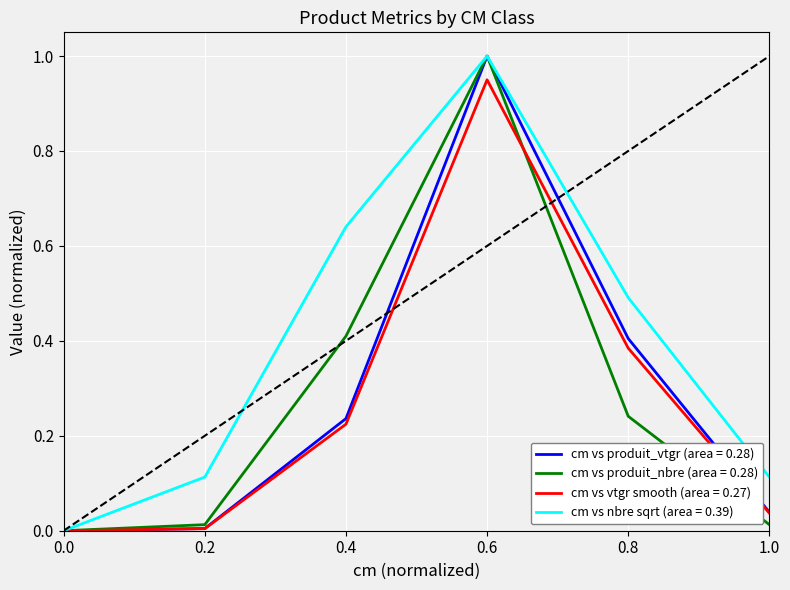

What is the maximum value for cm vs nbre sqrt (area = 0.39)?

1.0